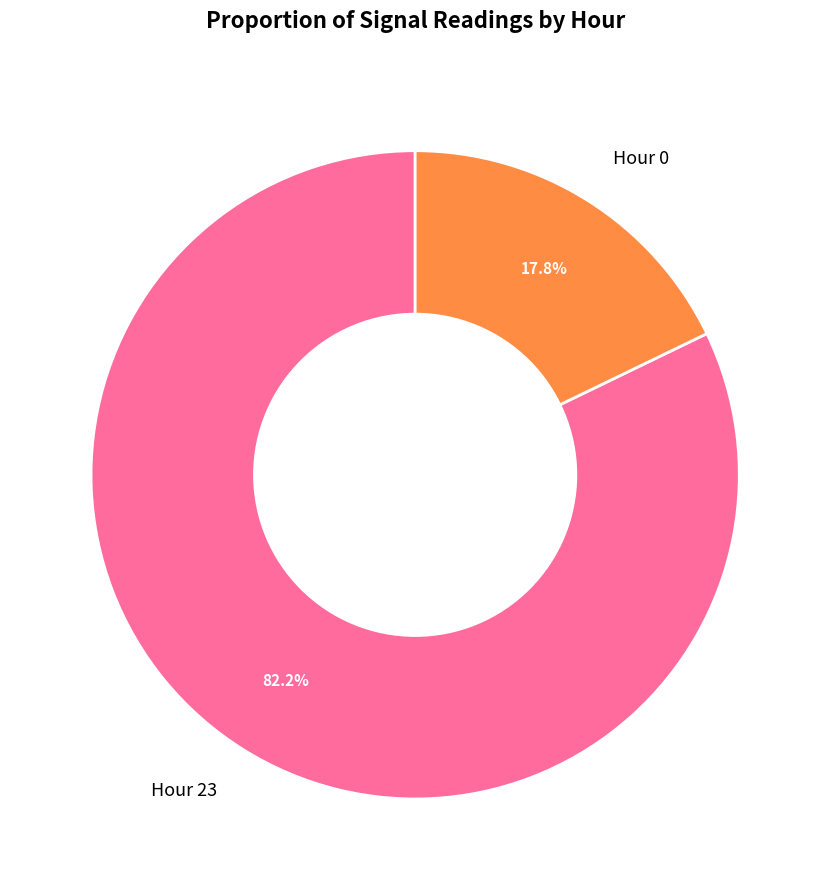

How much of the chart is everything except Hour 0?

82.2%